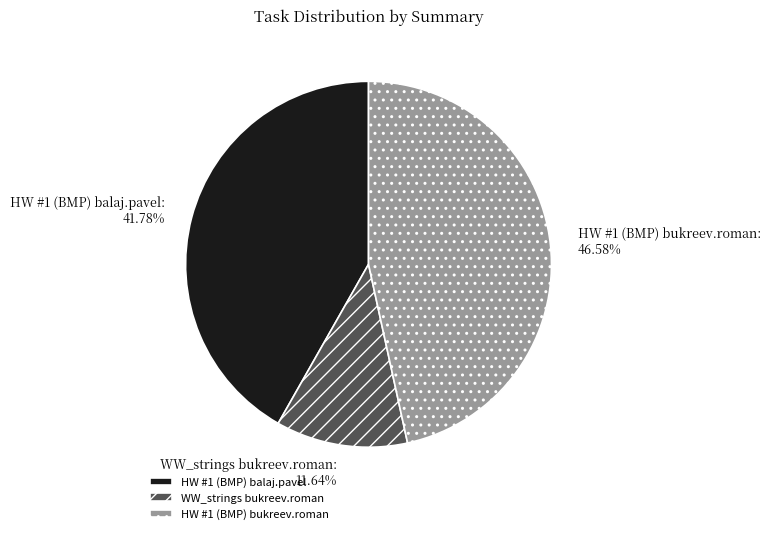

Count the number of slices in the pie.

3